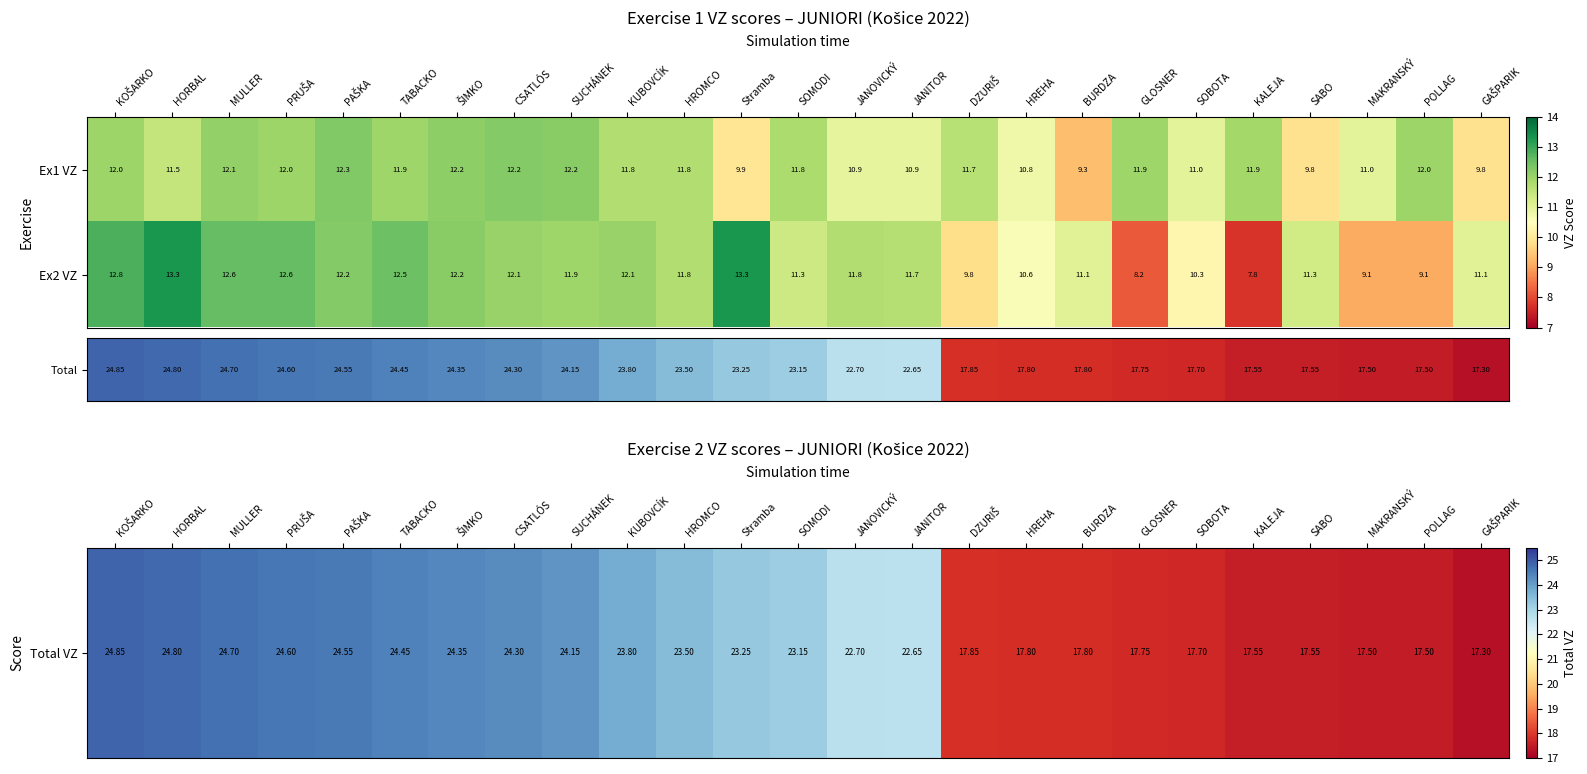

What is the difference between the maximum and second lowest values in the Ex1 VZ series?

2.5